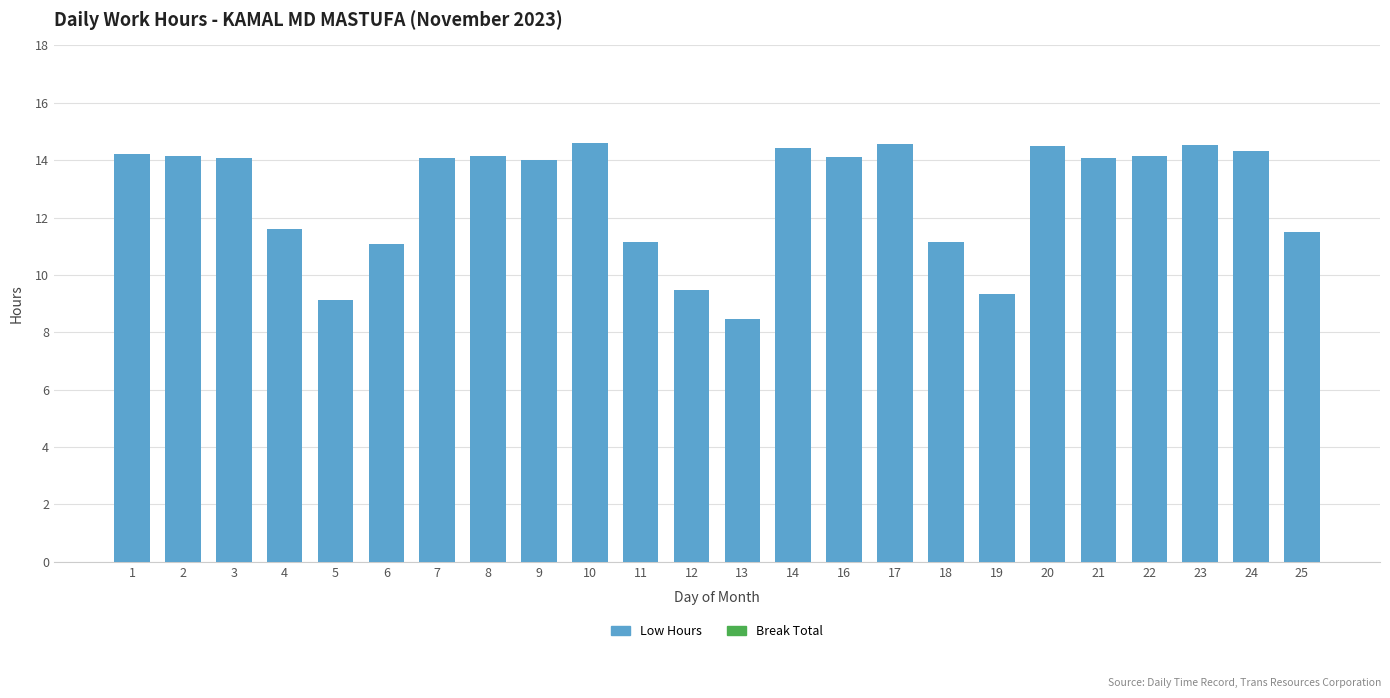

What value does the data have at 1?

14.2